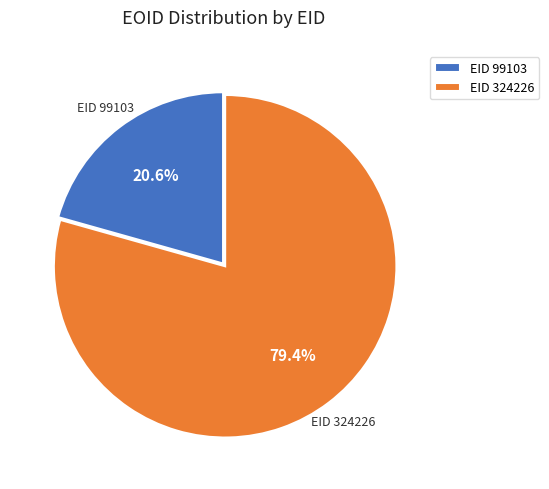

Which slice is the smallest?

EID 99103